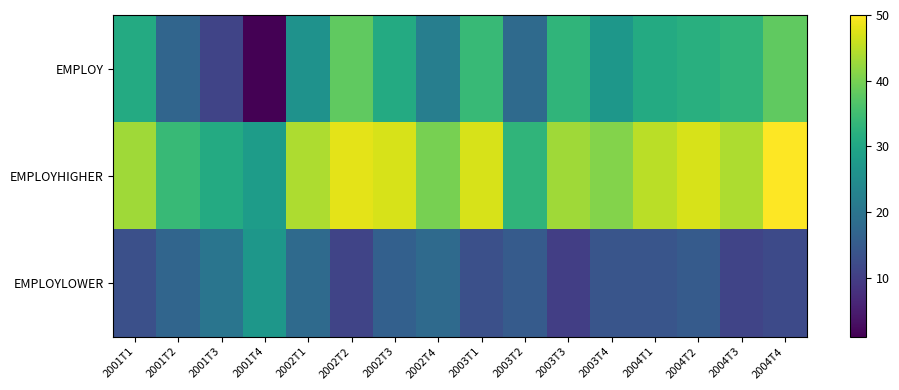

Reading right to left, extract all data points from this chart.

EMPLOY: 2004T4=38	2004T3=33	2004T2=32	2004T1=31	2003T4=27	2003T3=33	2003T2=18	2003T1=34	2002T4=22	2002T3=31	2002T2=38	2002T1=26	2001T4=1	2001T3=11	2001T2=17	2001T1=31
EMPLOYHIGHER: 2004T4=50	2004T3=44	2004T2=47	2004T1=45	2003T4=41	2003T3=43	2003T2=33	2003T1=47	2002T4=40	2002T3=47	2002T2=48	2002T1=44	2001T4=28	2001T3=31	2001T2=34	2001T1=43
EMPLOYLOWER: 2004T4=12	2004T3=11	2004T2=15	2004T1=14	2003T4=14	2003T3=10	2003T2=15	2003T1=13	2002T4=18	2002T3=16	2002T2=11	2002T1=18	2001T4=27	2001T3=20	2001T2=17	2001T1=13